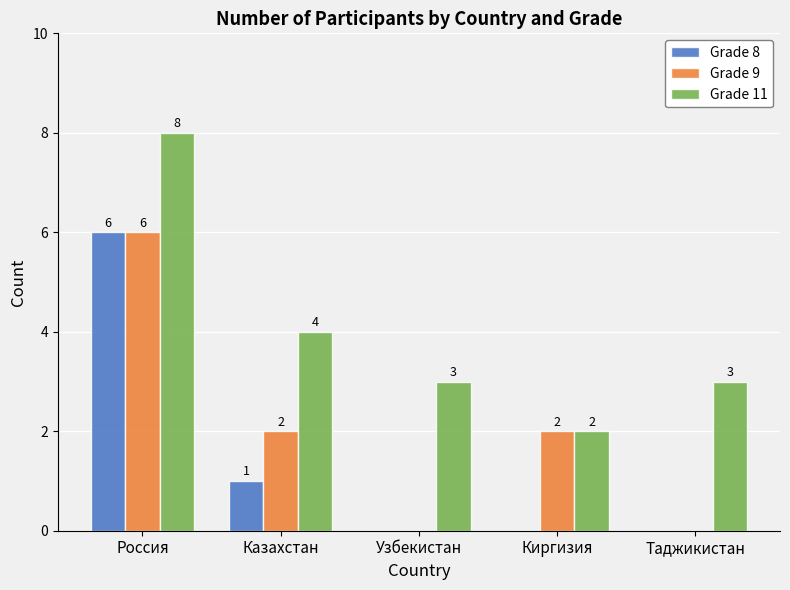

Which series has the largest total across all categories?

Grade 11